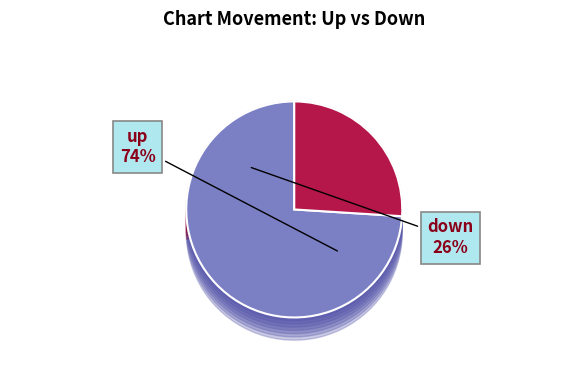

What is the largest slice in the pie chart?

up